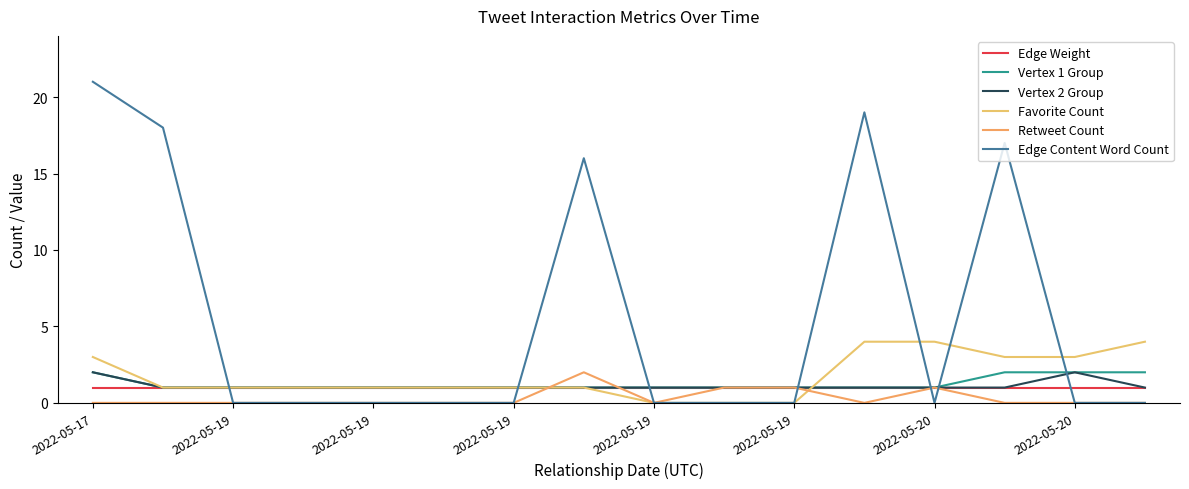

How many lines are shown in the chart?

6